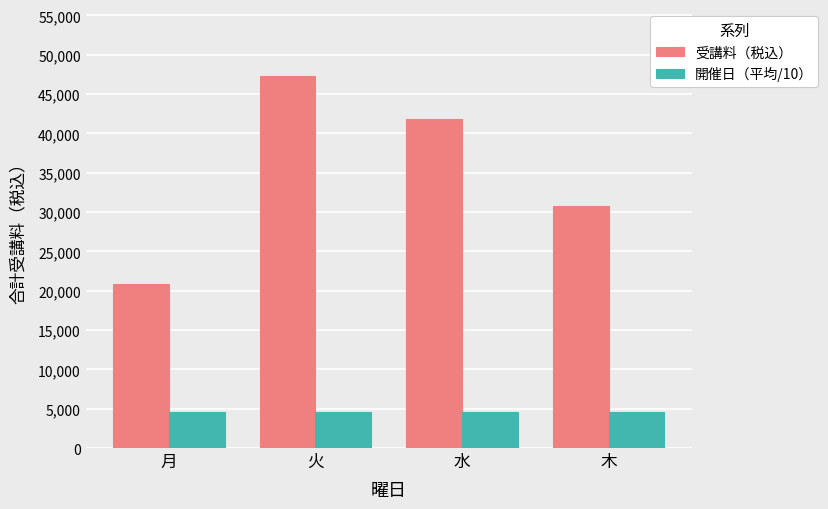

What position from the right is 月?

4